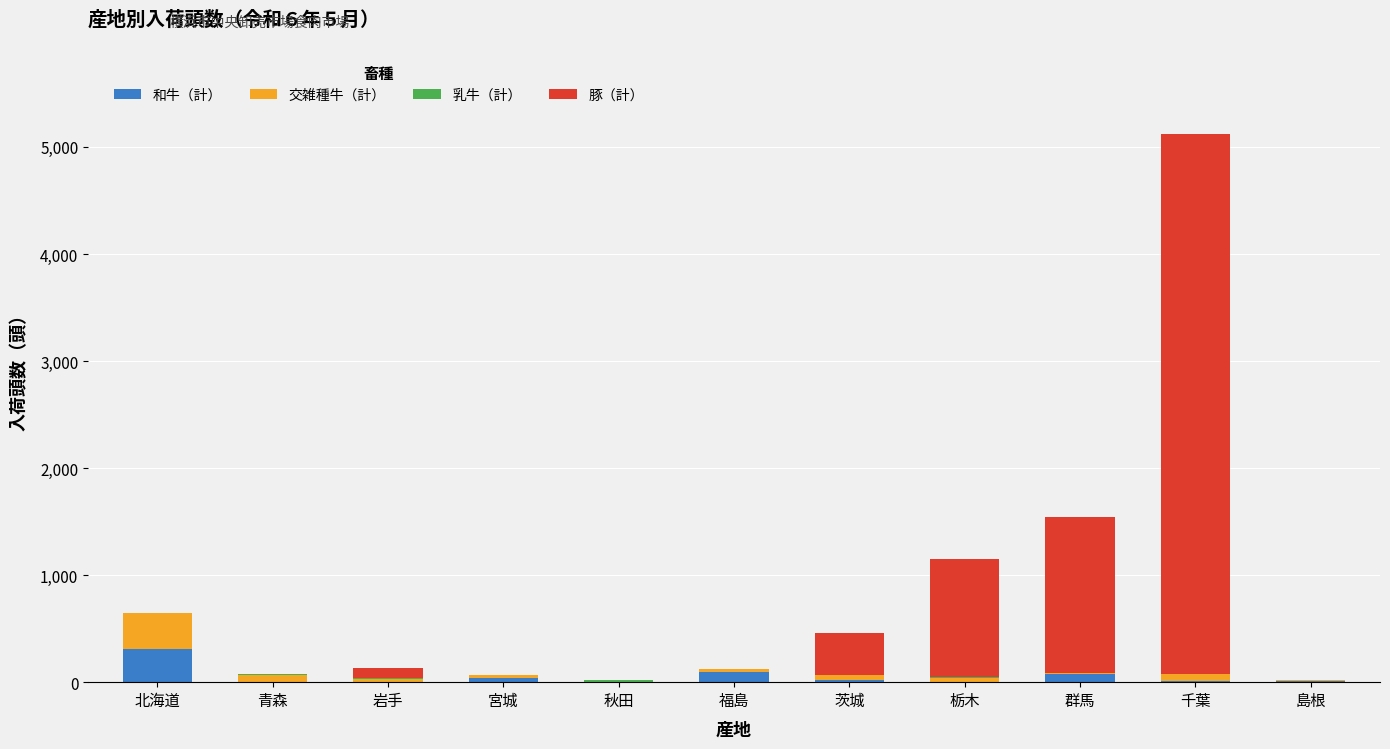

Which category has the highest value in the 和牛（計） series?

北海道